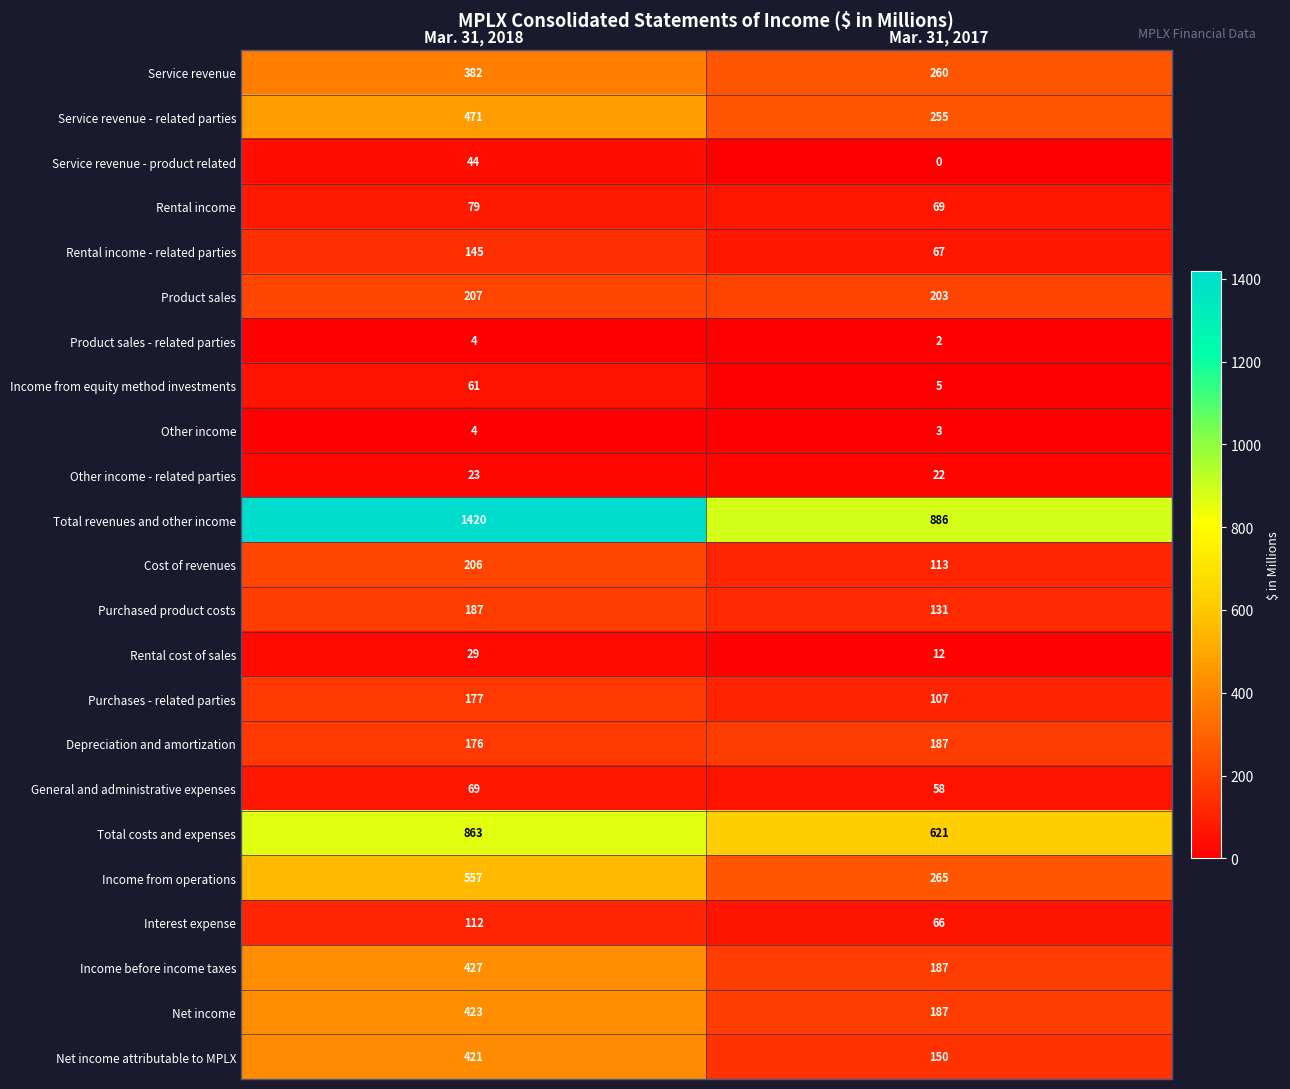

Which series has the widest spread of values?

Total revenues and other income